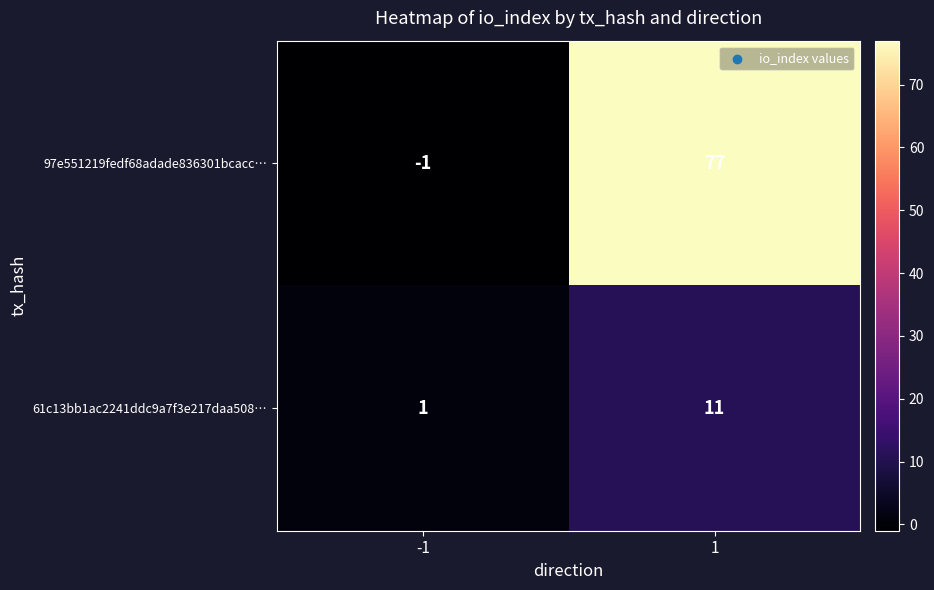

Reading left to right, what are all the values shown in this chart?

97e551219fedf68adade836301bcacc…: -1=-1	1=77
61c13bb1ac2241ddc9a7f3e217daa508…: -1=1	1=11